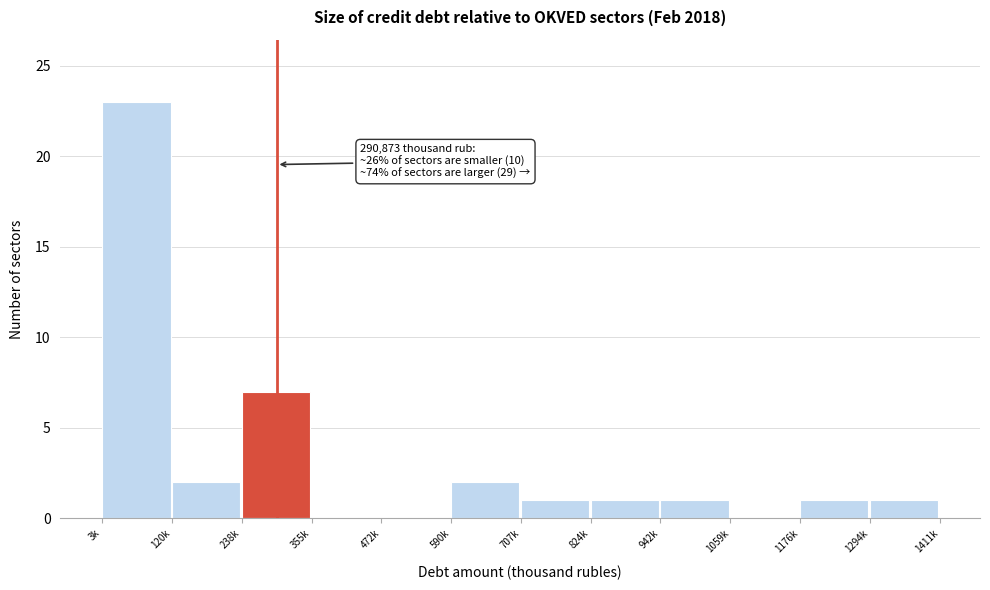

Reading left to right, list all the values displayed in this chart.

3k=23	120k=2	238k=7	355k=0	472k=0	590k=2	707k=1	824k=1	942k=1	1059k=0	1176k=1	1294k=1